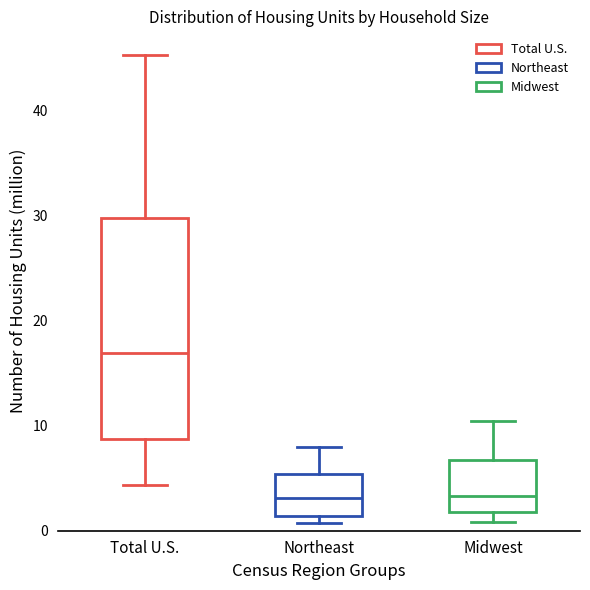

Which box is the tallest, from its lower edge to its upper edge?

Total U.S.